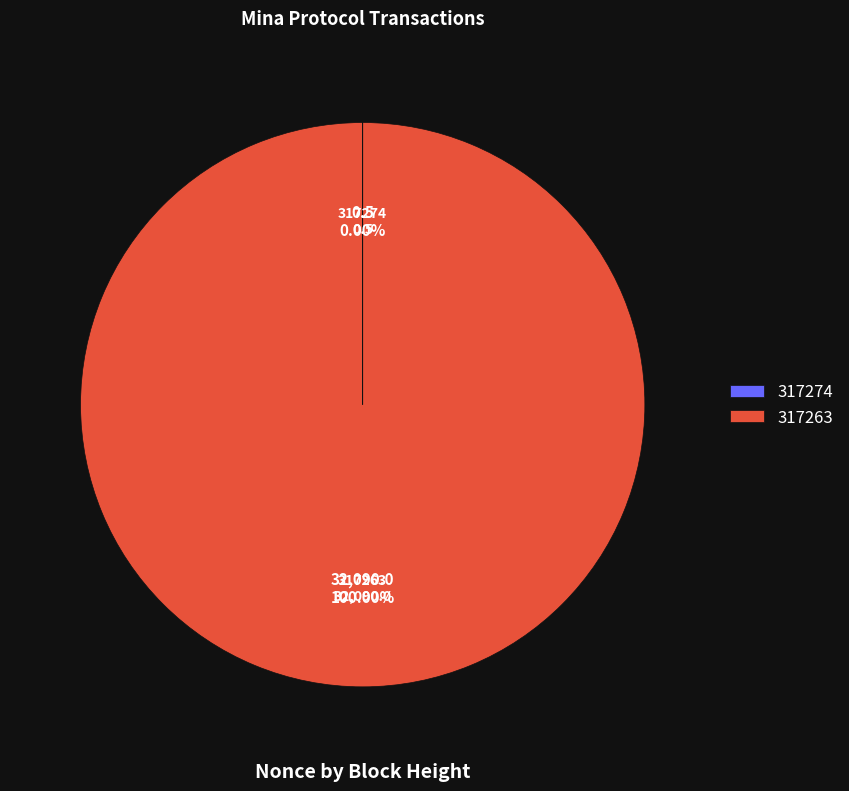

To the nearest percent, what portion does 317263 represent?

100%